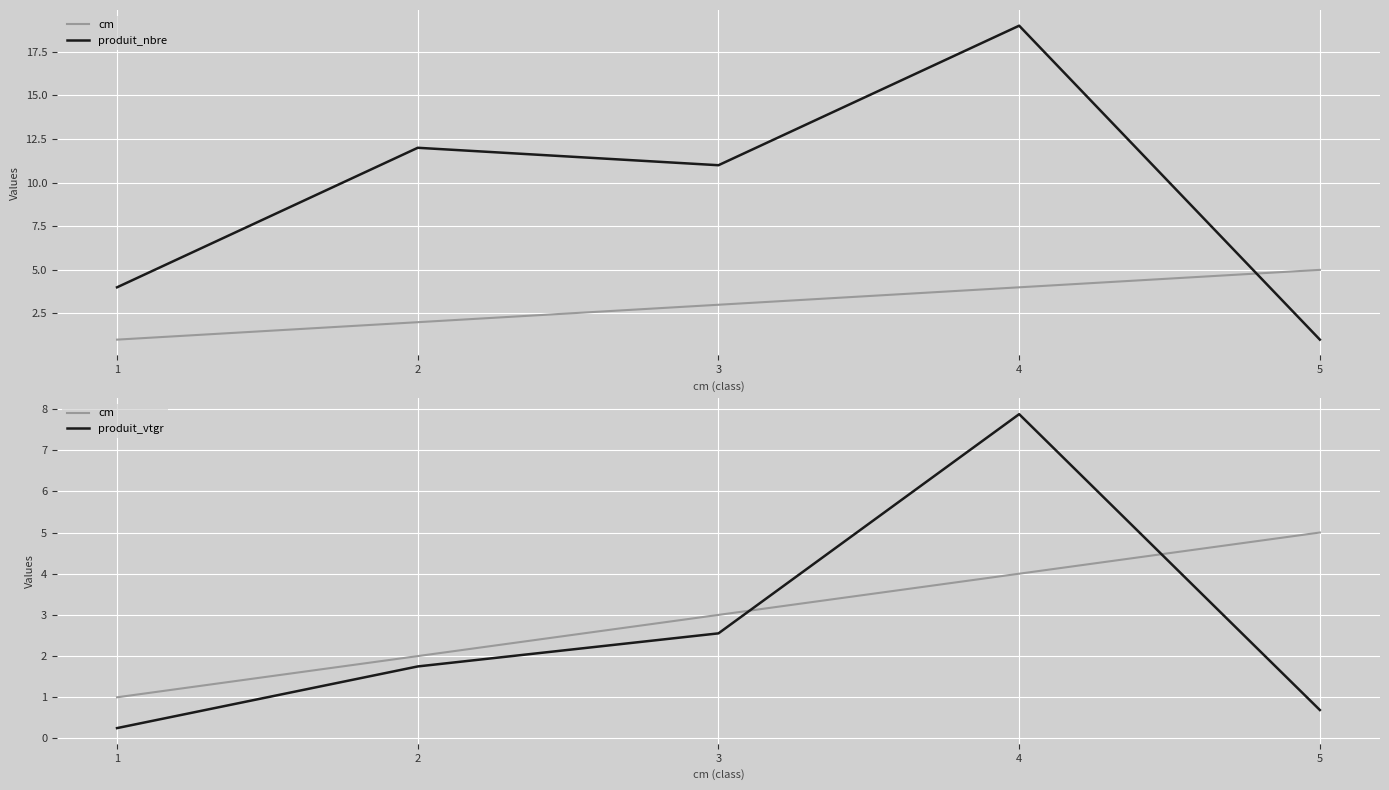

Reading right to left, what are all the values shown in this chart?

cm: 5.0	4.0	3.0	2.0	1.0
produit_nbre: 1.0	19.0	11.0	12.0	4.0
produit_vtgr: 0.7	7.9	2.6	1.7	0.3